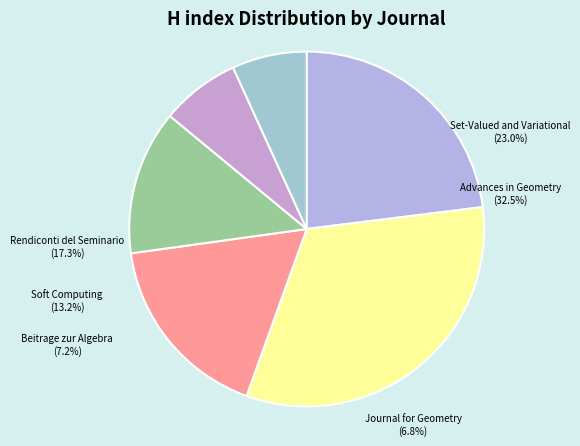

Count the number of slices in the pie.

6